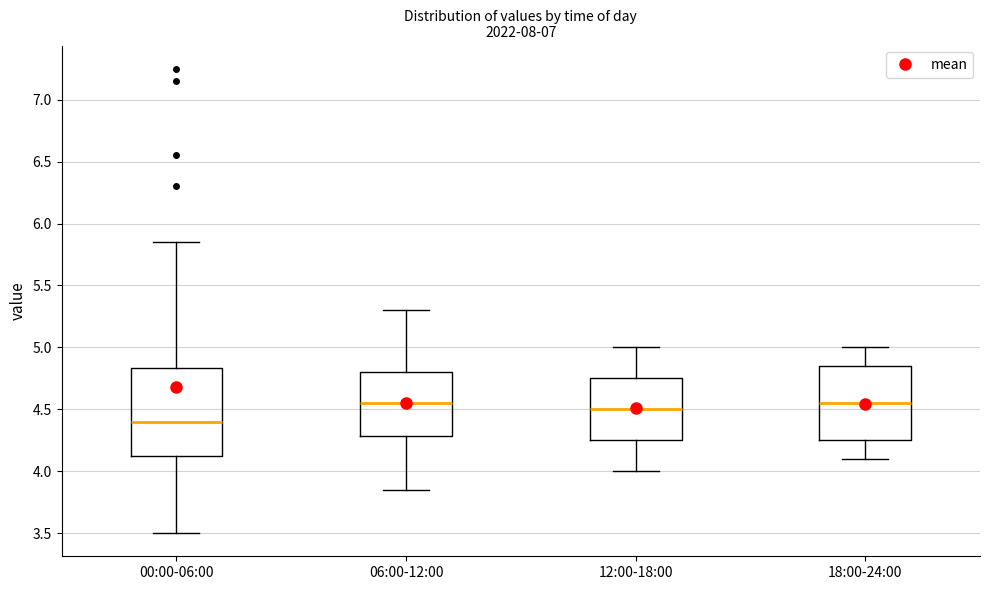

Which box is the tallest, from its lower edge to its upper edge?

00:00-06:00